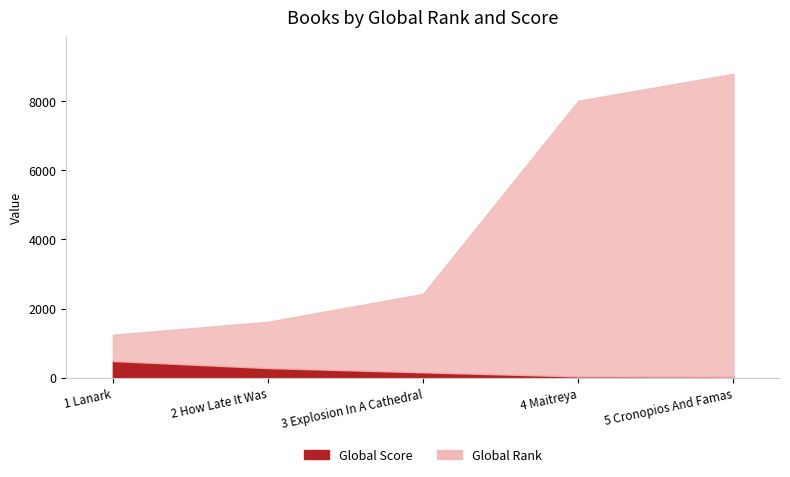

At which category is the sum across all series the highest?

5 Cronopios And Famas